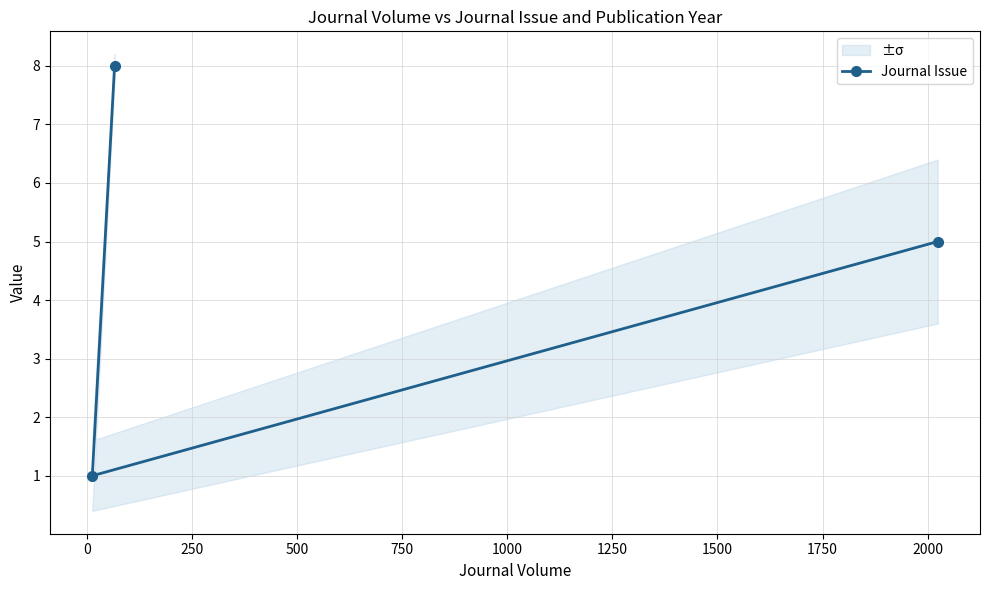

What is the value of the Journal Issue point at the 3rd from the left?

5